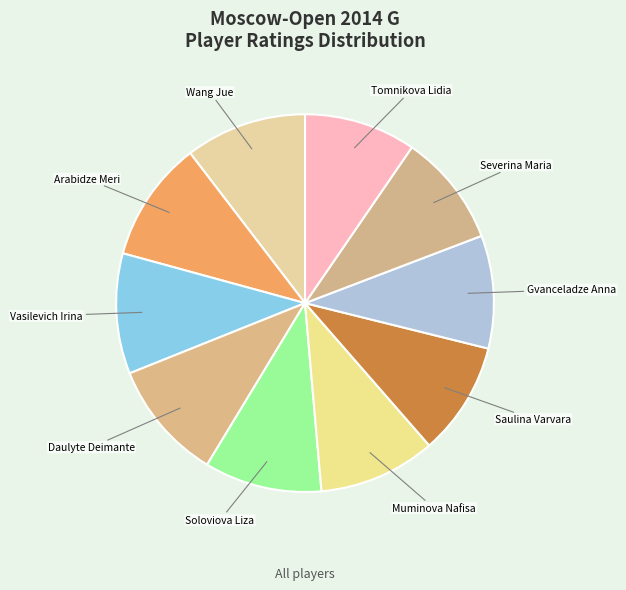

How many slices are in this pie chart?

10